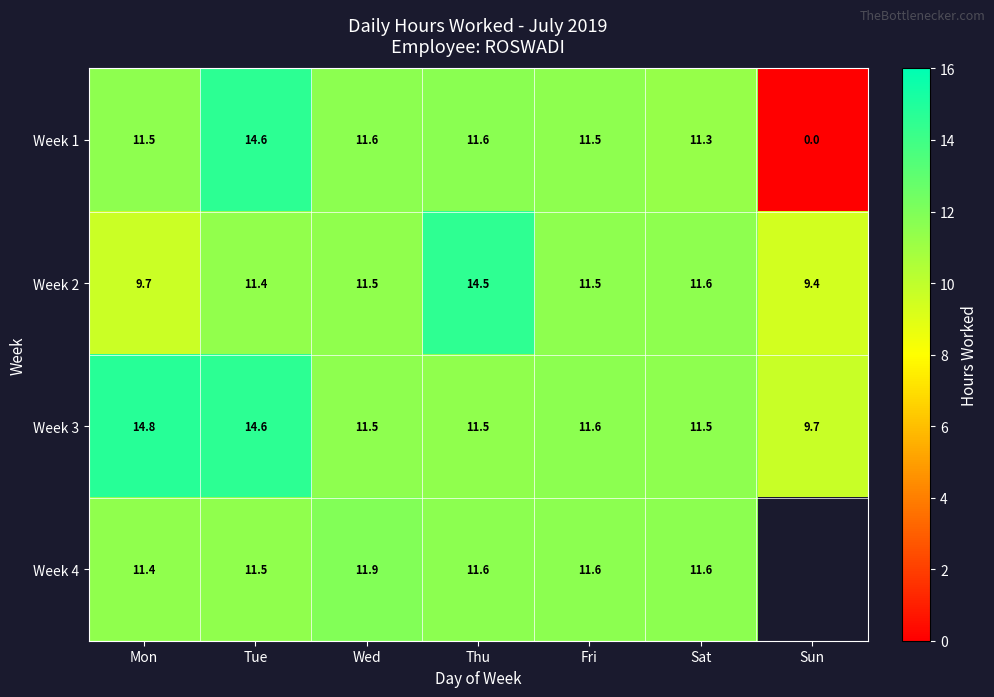

What is the approximate value of Week 1 at Sat?

11.3